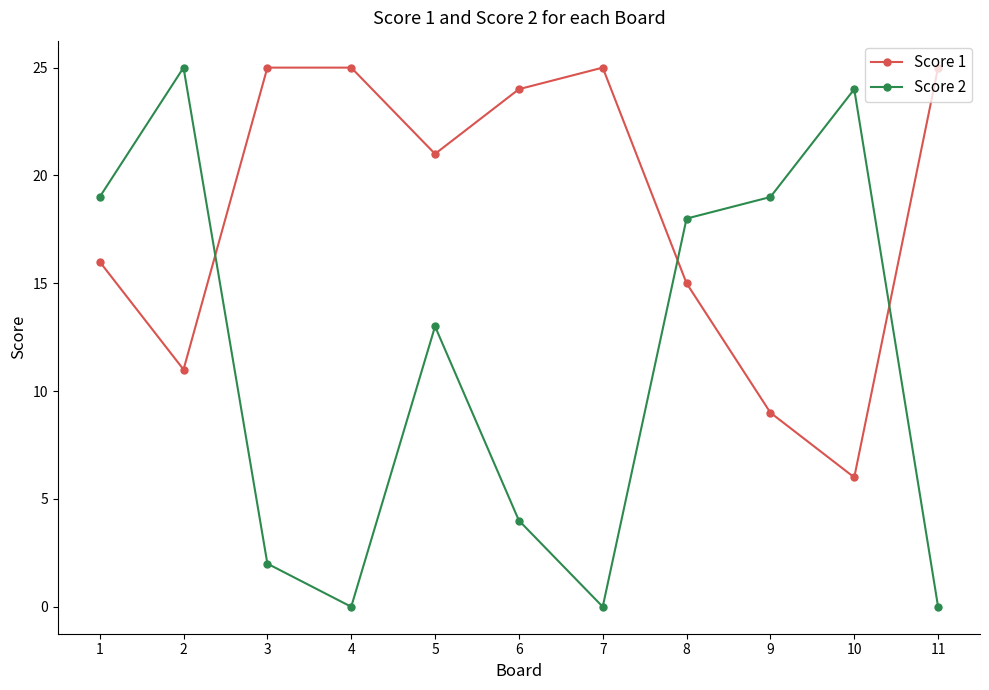

At which category does Score 2 reach its first local peak?

2